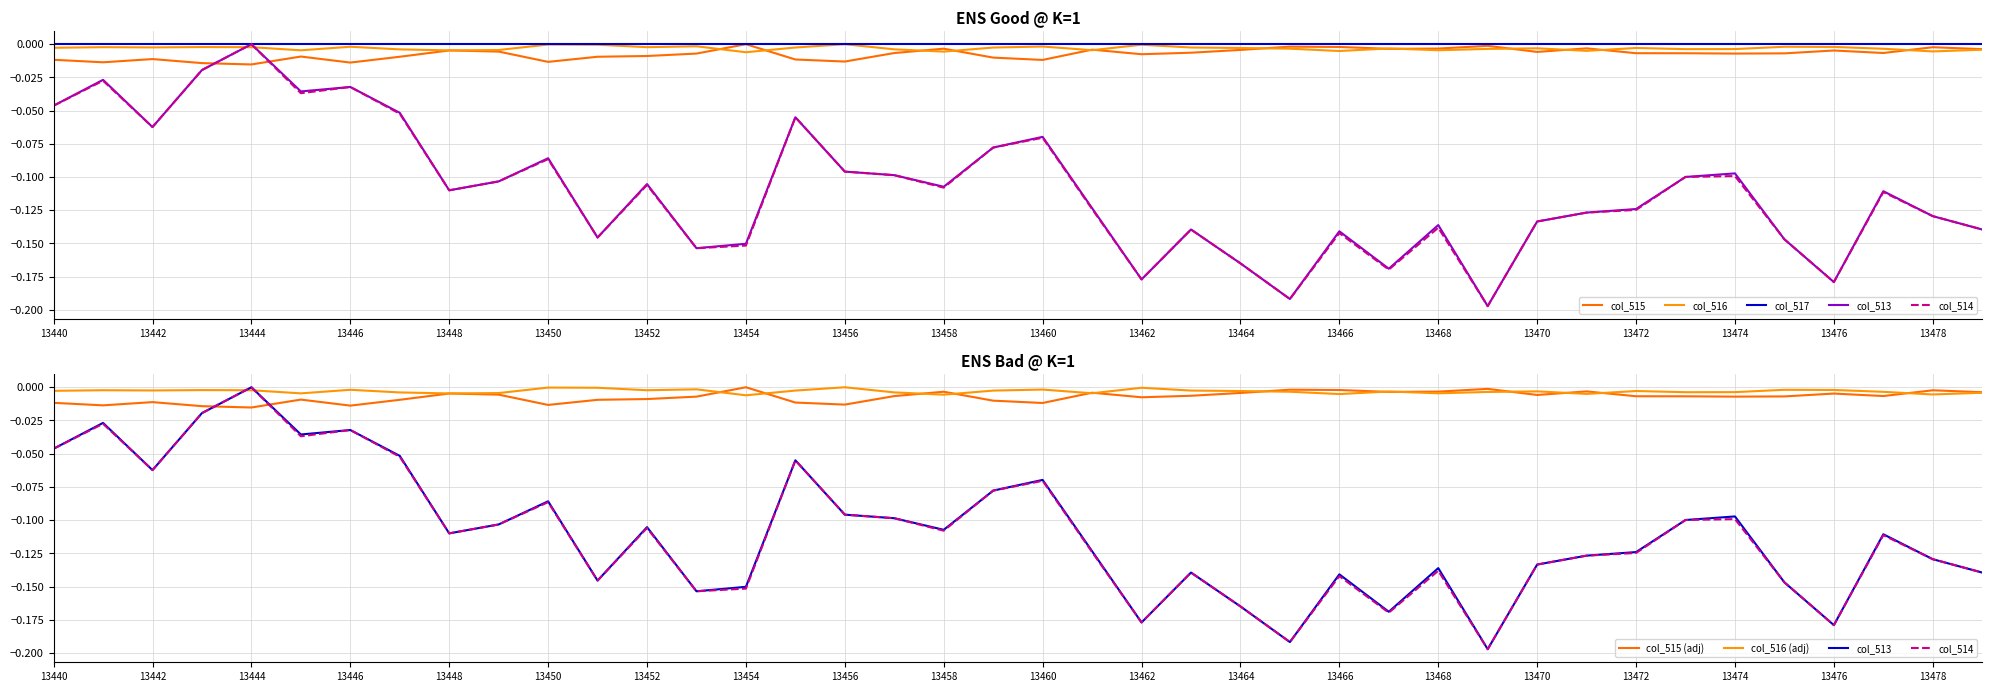

The value of col_516 at 13453 is -0.0. True or false?

False